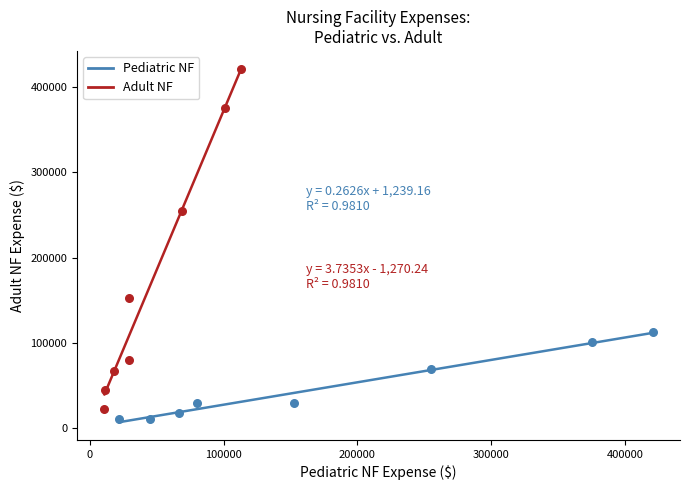

Which series reaches the minimum Y coordinate?

Pediatric NF